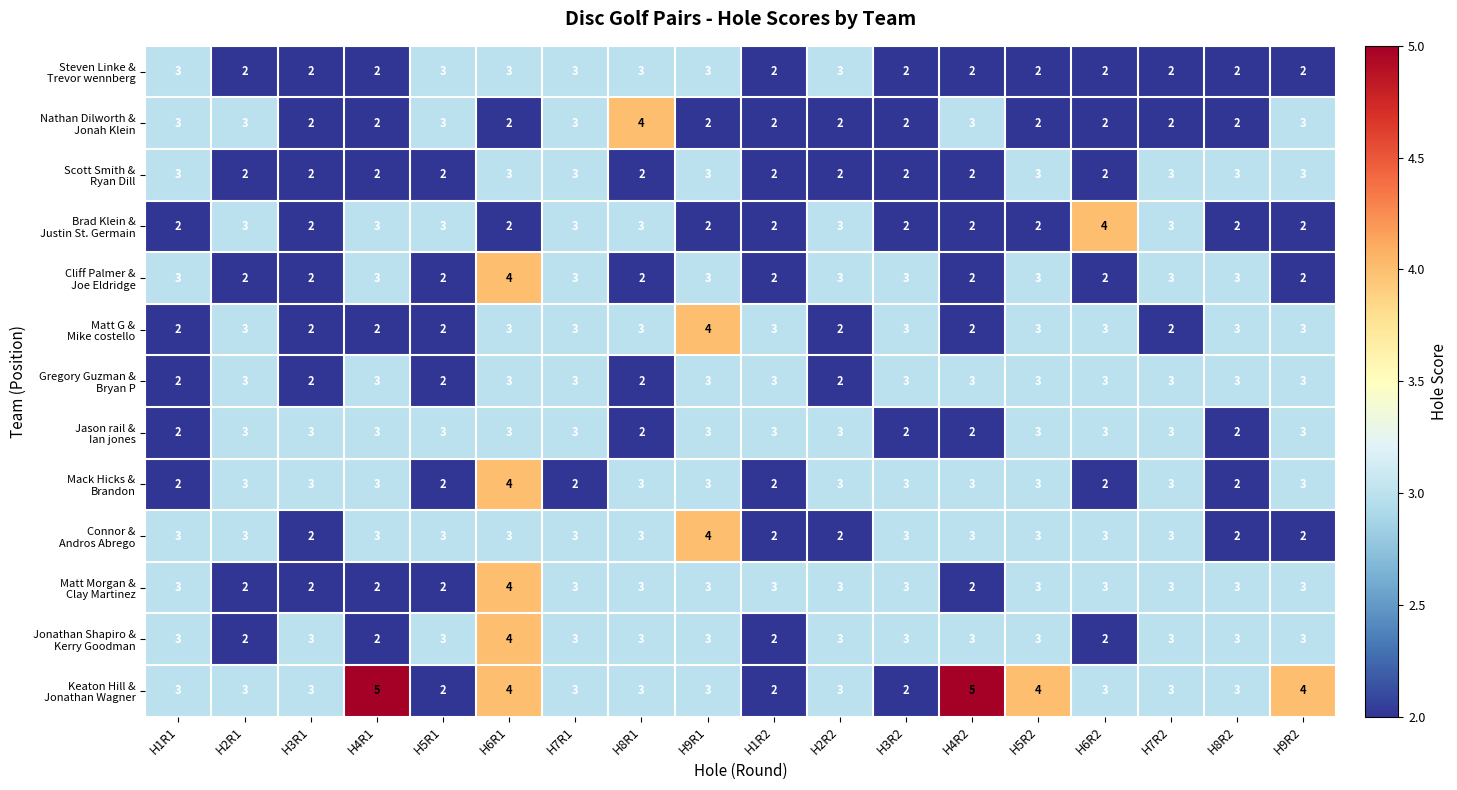

What is the greatest value displayed?

5